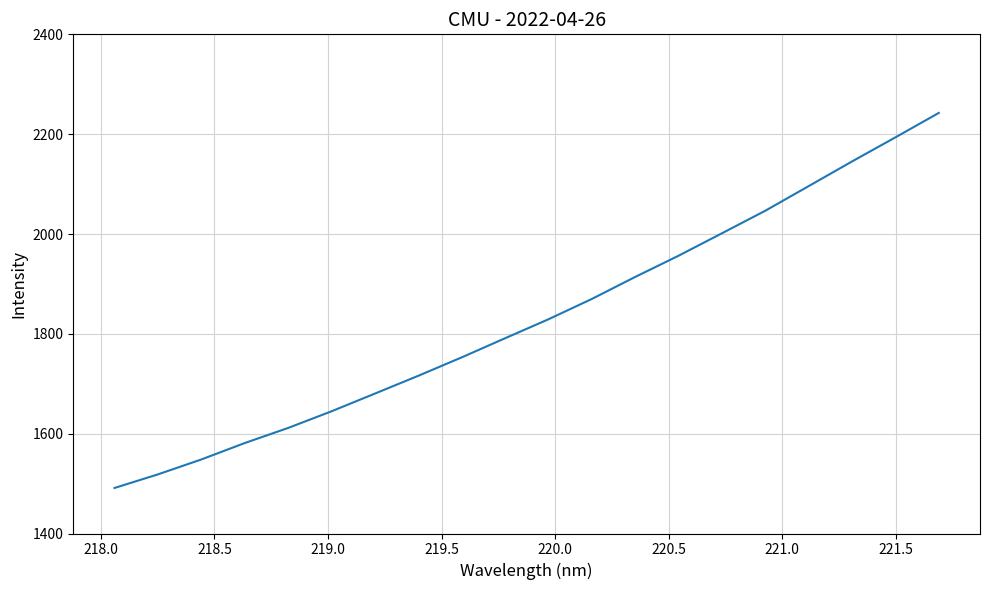

What is the difference between the maximum and minimum values?

751.3